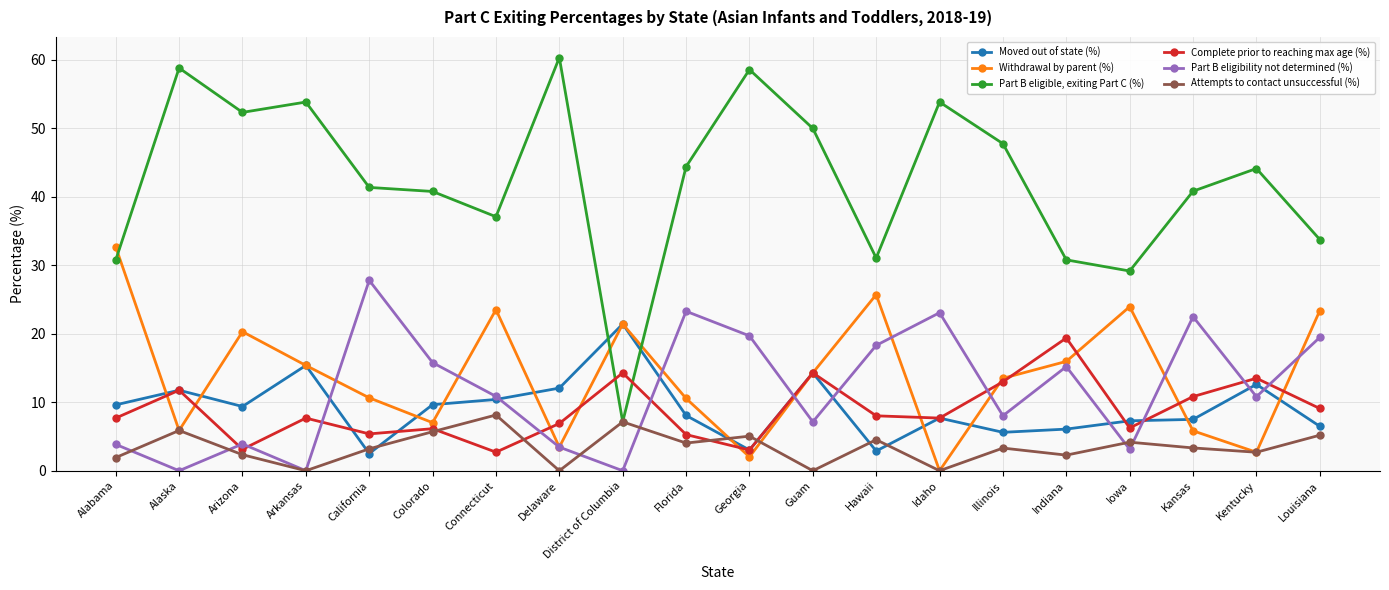

What is the greatest value displayed?

60.3